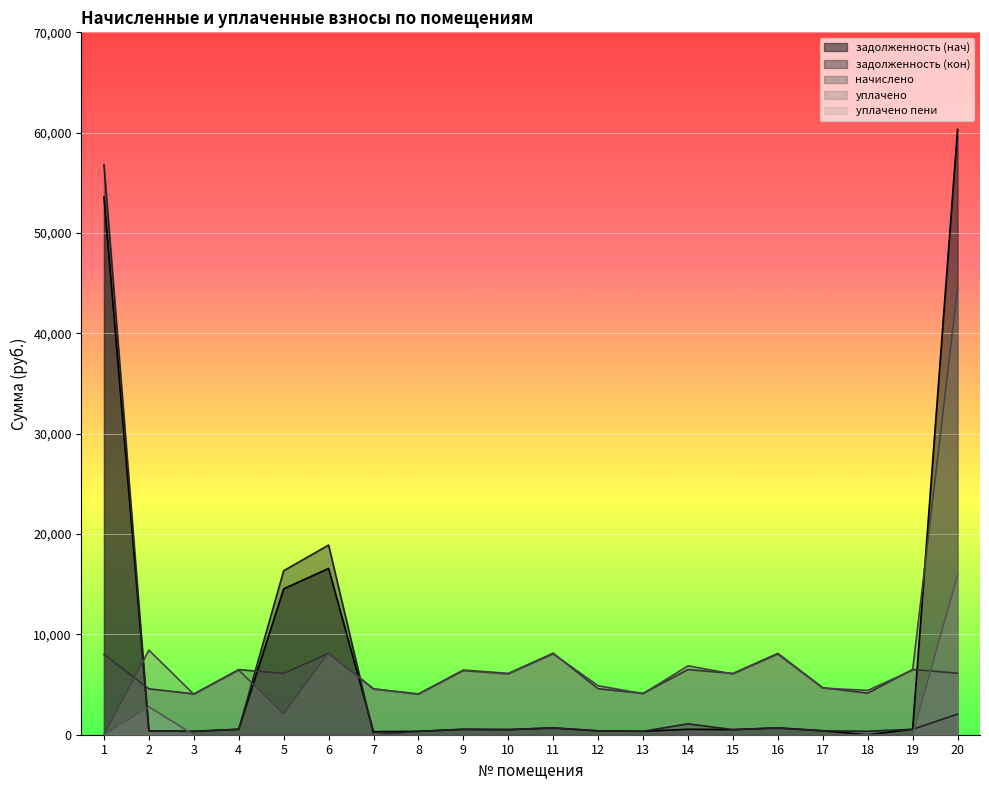

Which series has the largest total across all categories?

zadolzhennost